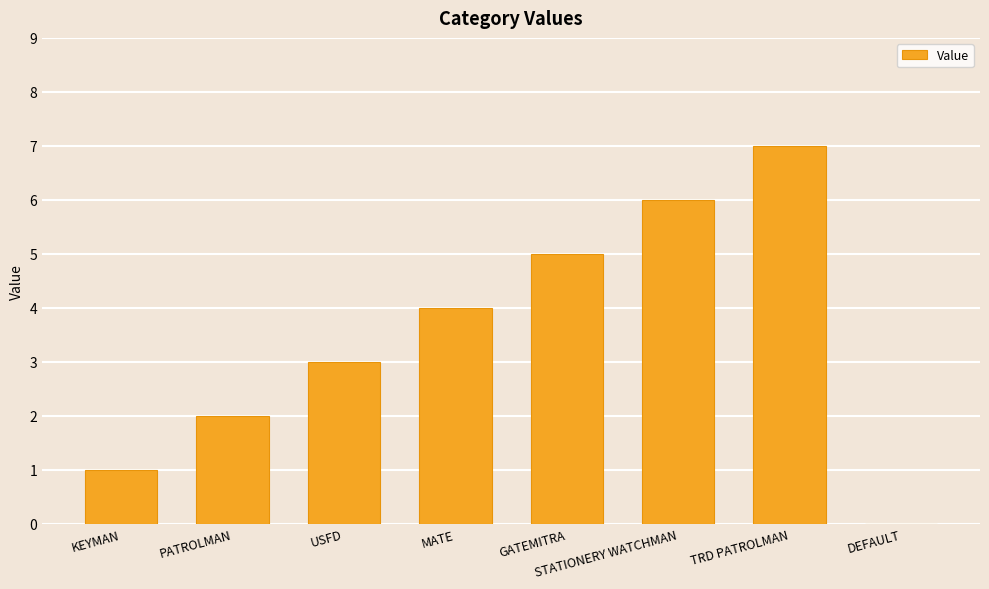

What is the average value?

4